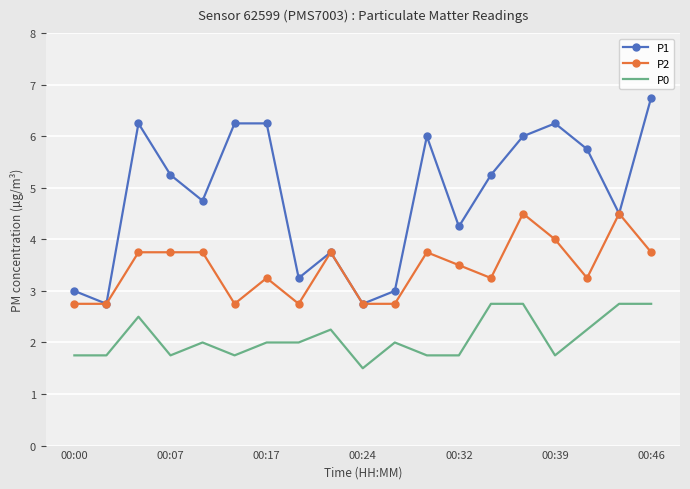

List the series in order of their overall mean, highest first.

P1, P2, P0